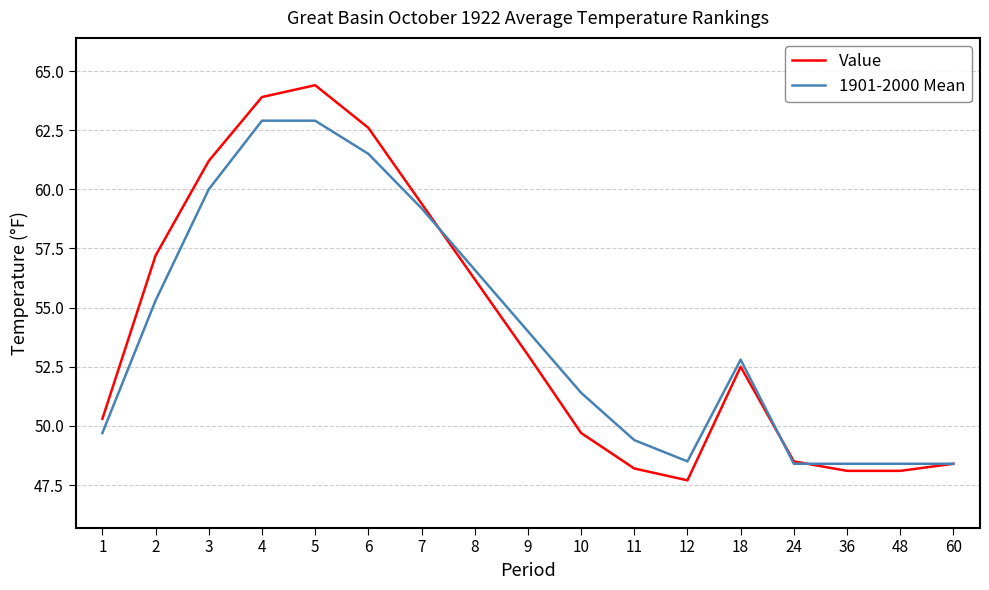

True or false: 1901-2000 Mean has a value of 48.5 at 12.

True